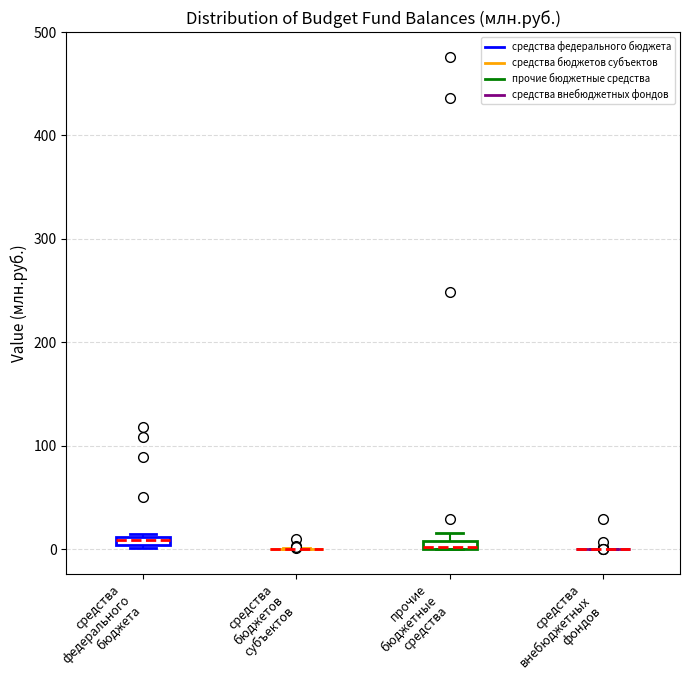

Where is the upper edge of the box for средства федерального бюджета on the y-axis? The values are not printed on the chart, so give them approximately, as read against the axis.

10